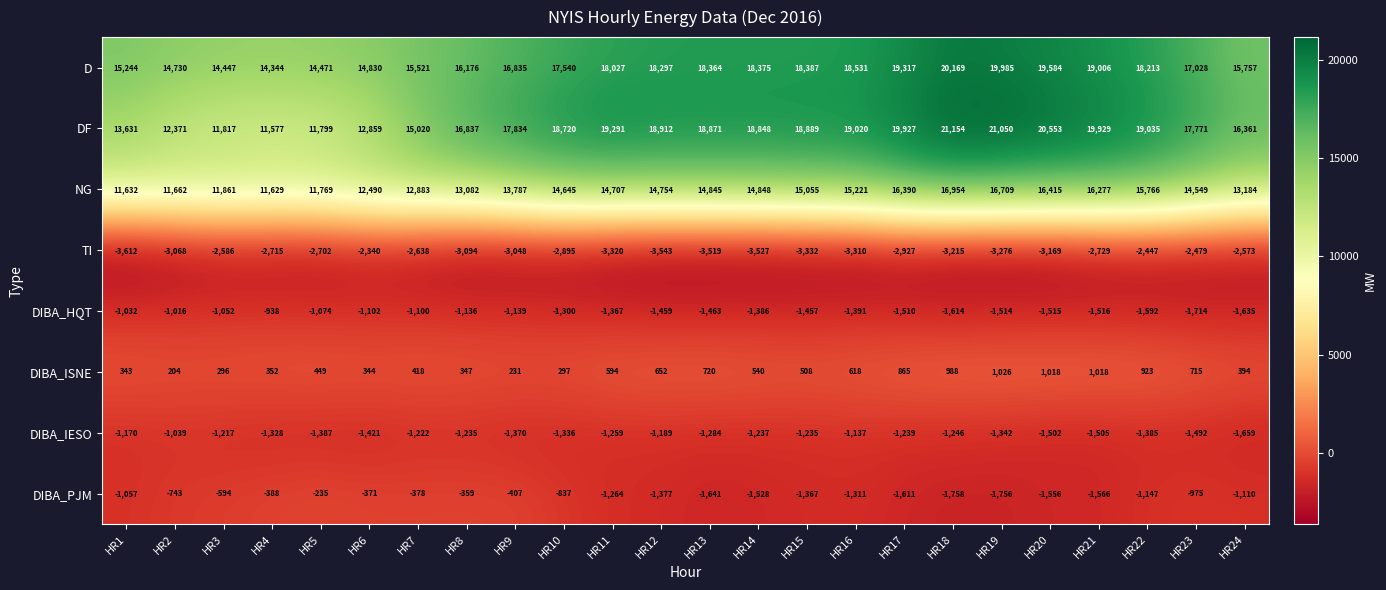

What is the difference between the maximum and minimum values in the TI series?

1272